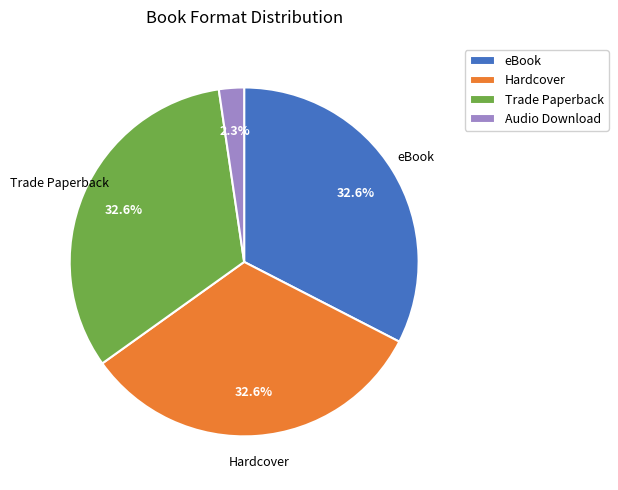

How many segments does this pie chart have?

4